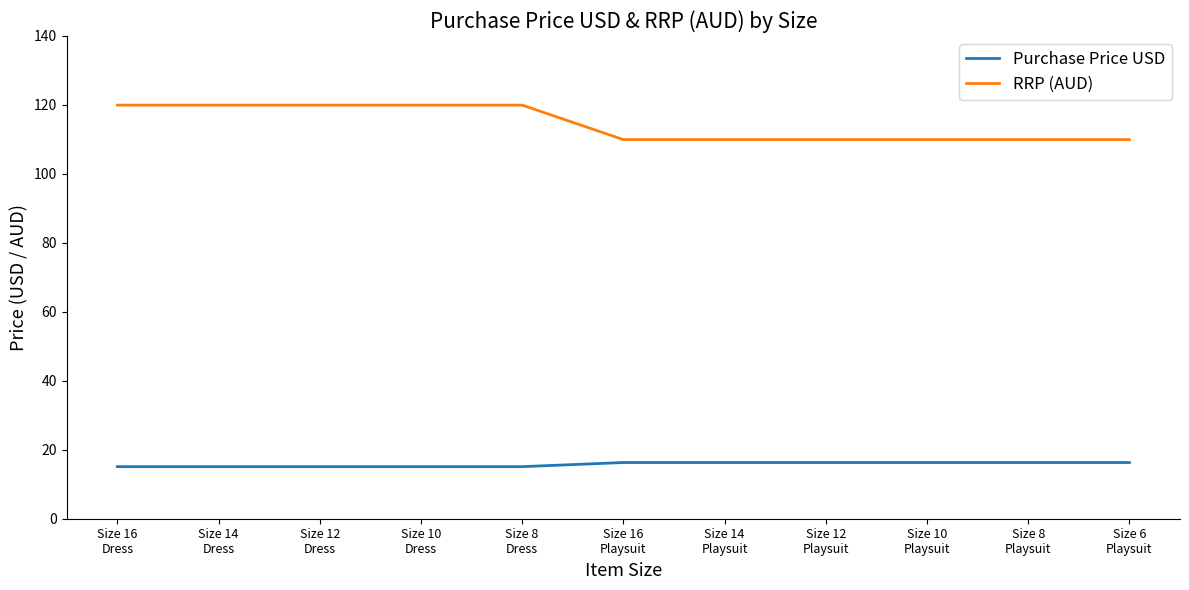

Is the value of RRP (AUD) at Size 16
Dress greater than the value of Purchase Price USD at Size 12
Dress?

Yes